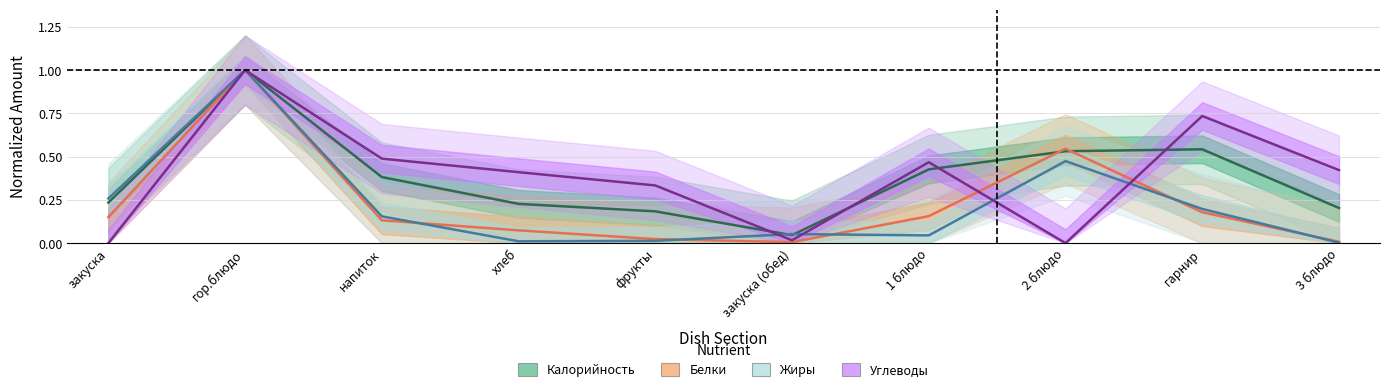

Does the chart display data point markers on the line(s)?

No